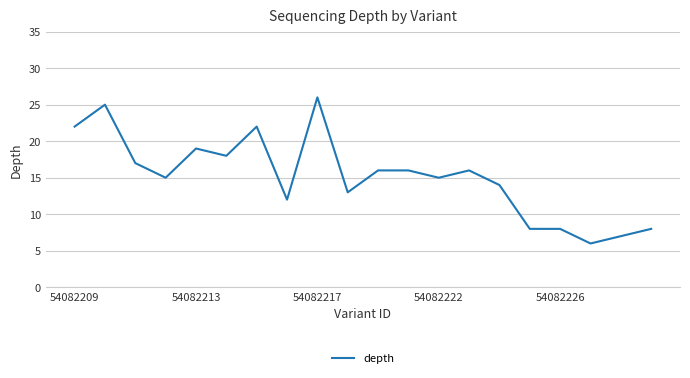

What is the difference between the maximum and minimum values?

20